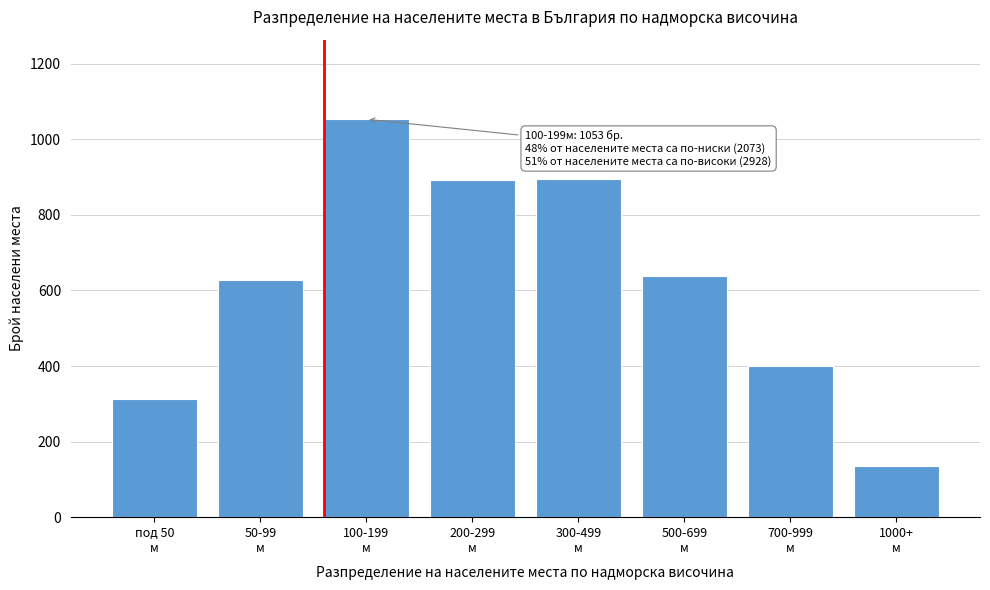

What is the difference between the maximum and second lowest values?

741